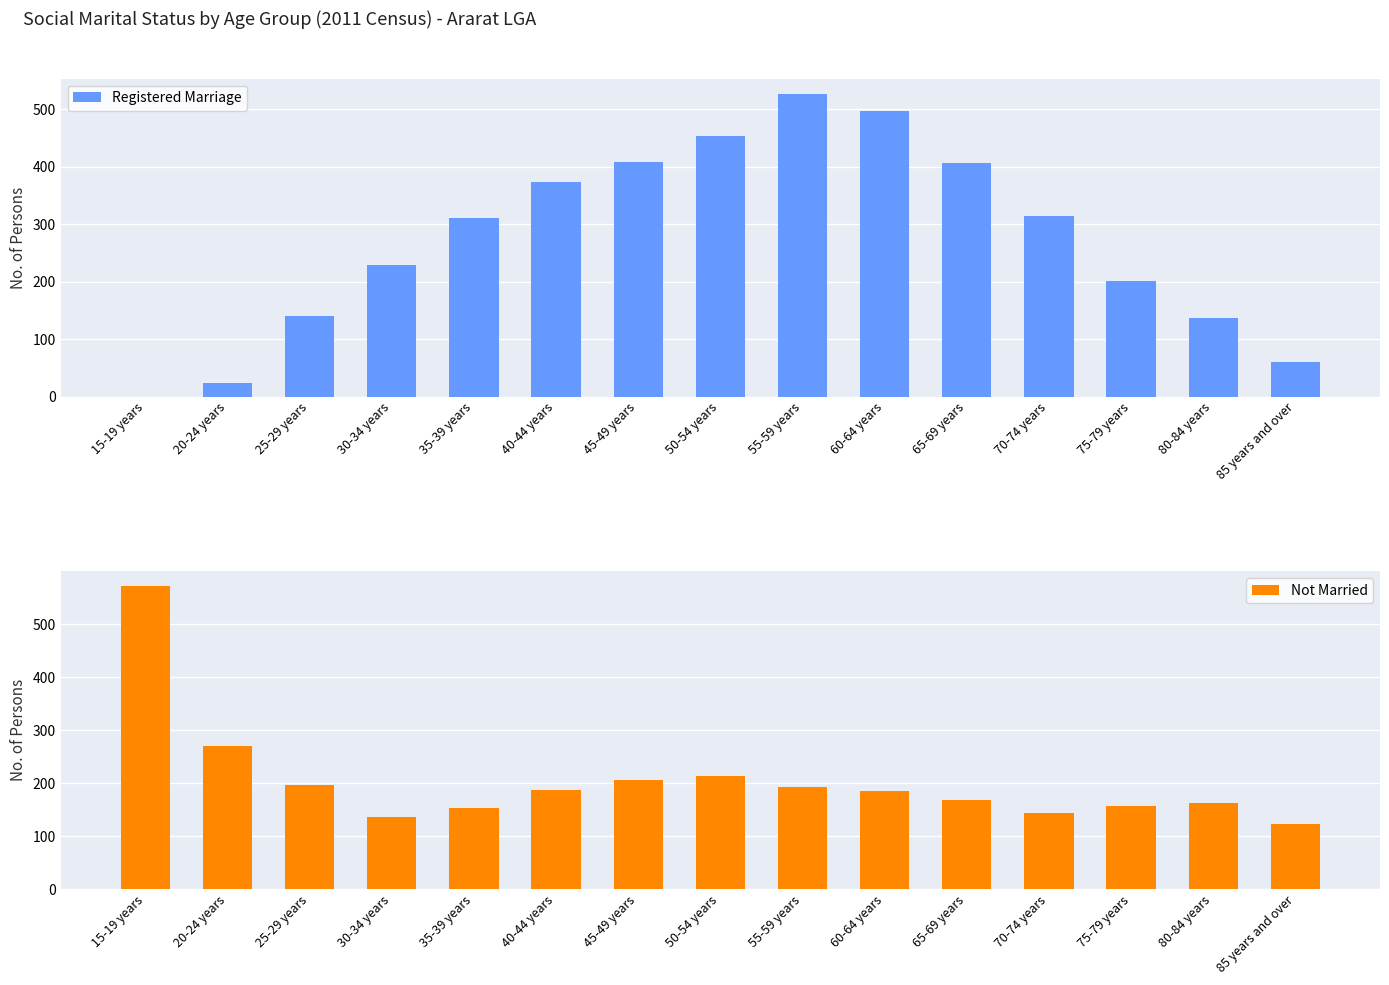

What is the total value across all series at 55-59 years?

720